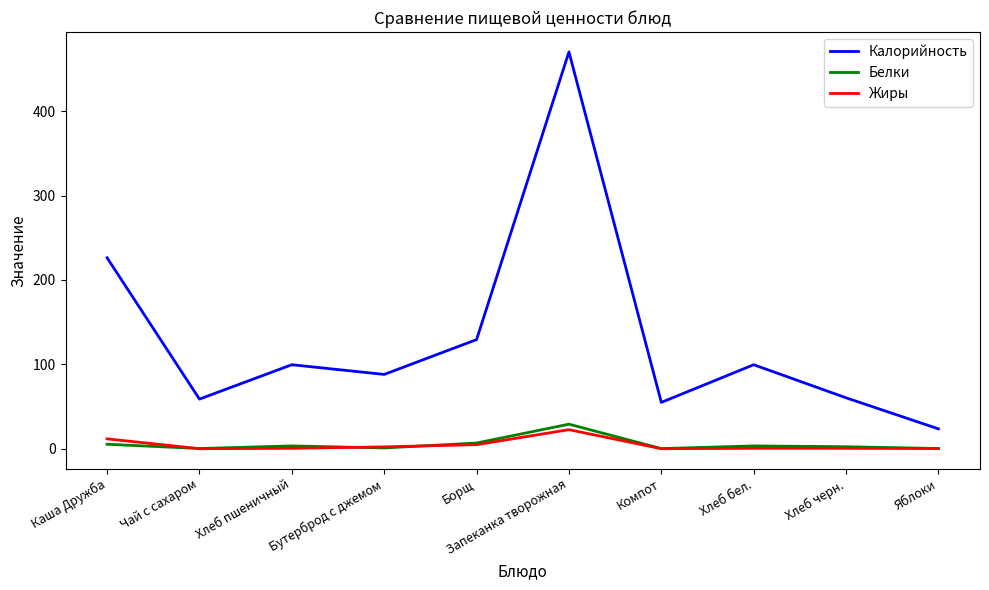

Where is Калорийность nearest to the value 246?

Каша Дружба